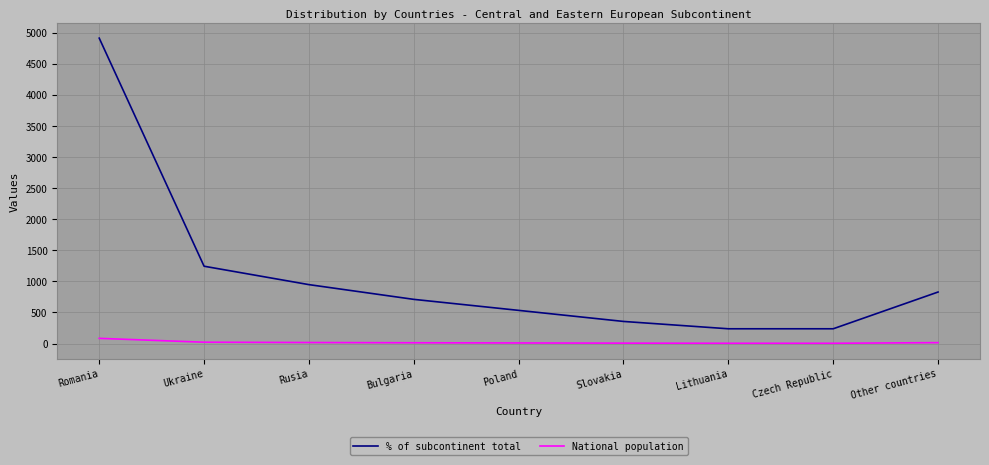

At which label is % of subcontinent total closest to 2574?

Ukraine